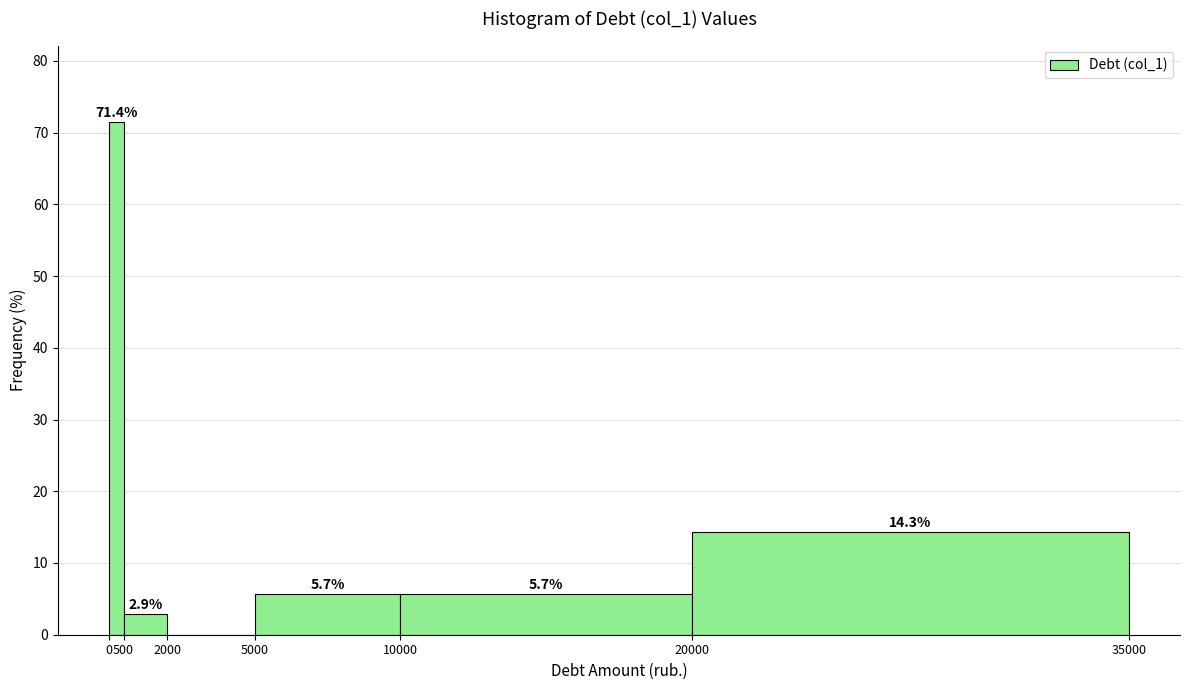

Over which range of the x-axis is the bar tallest?

0 to 500